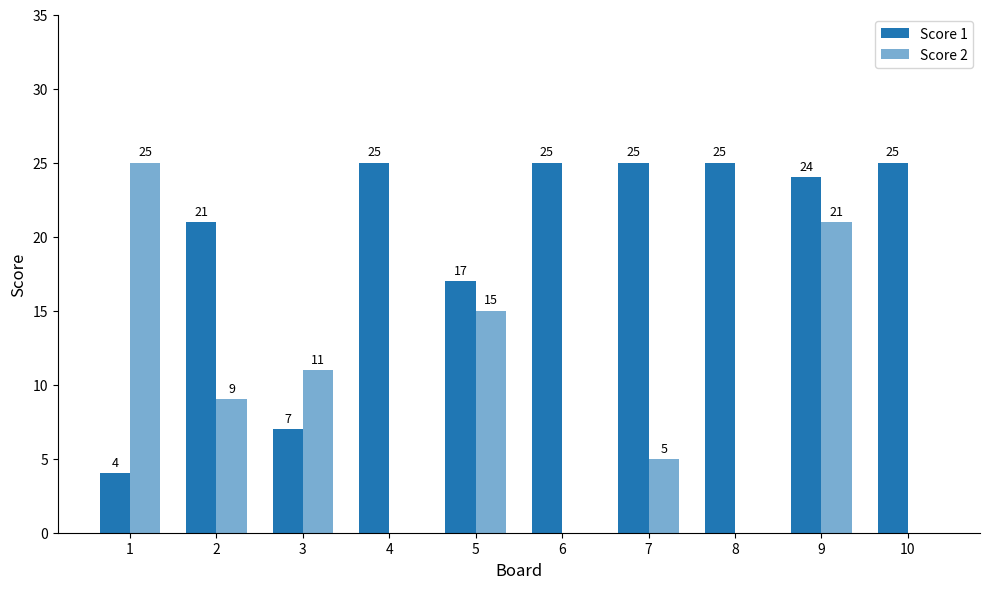

How many data points does each series have?

10